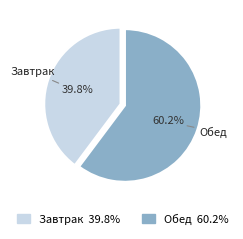

Rank the categories by value from highest to lowest.

Обед, Завтрак